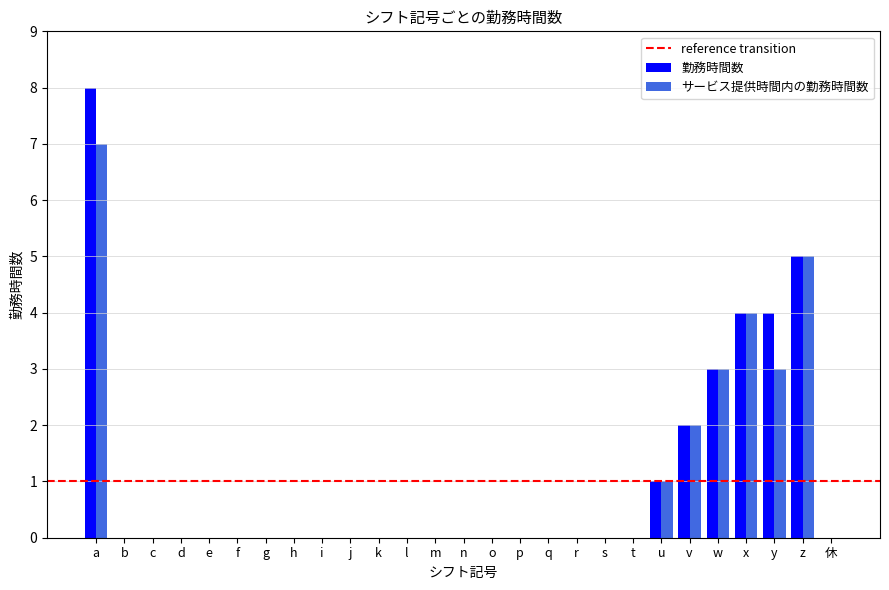

What is the maximum value for 勤務時間数?

8